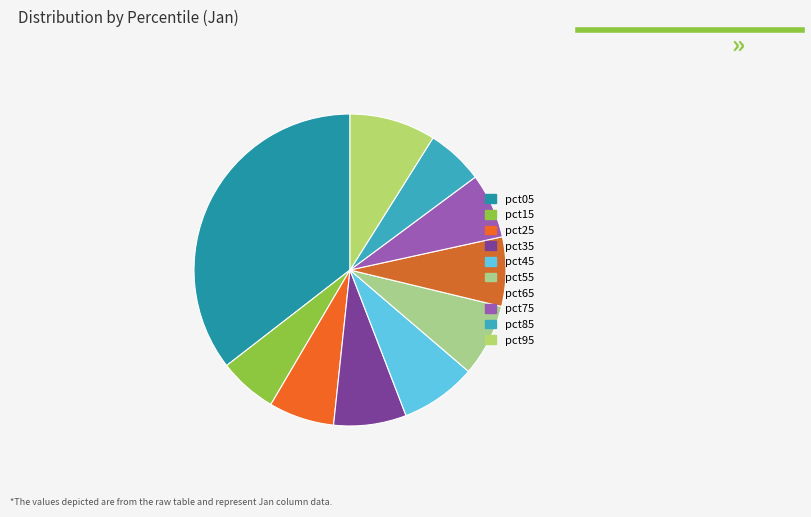

The pct05 slice represents 35% of the pie. True or false?

True